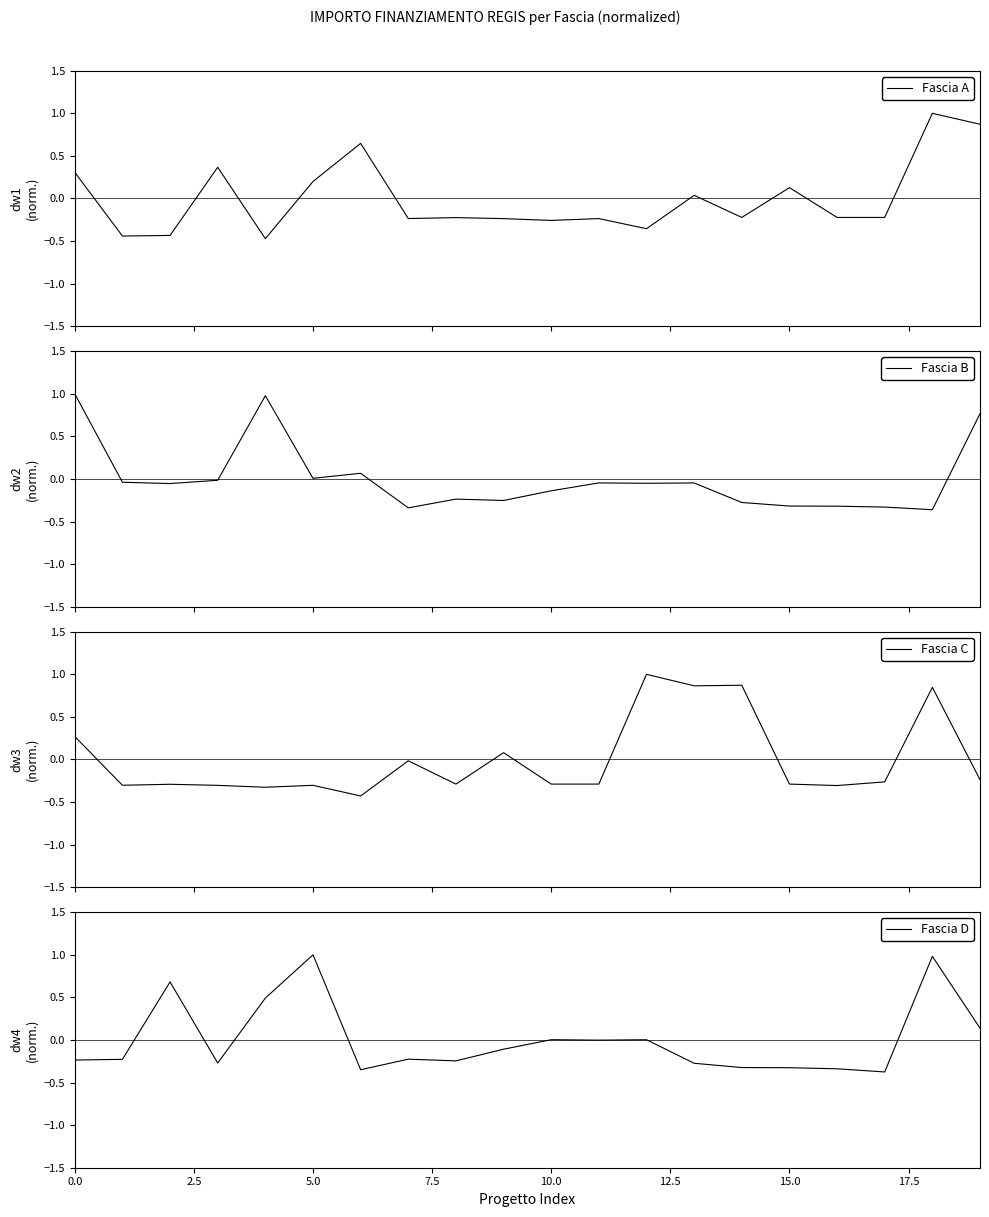

How many times do Fascia D and Fascia B cross each other?

10